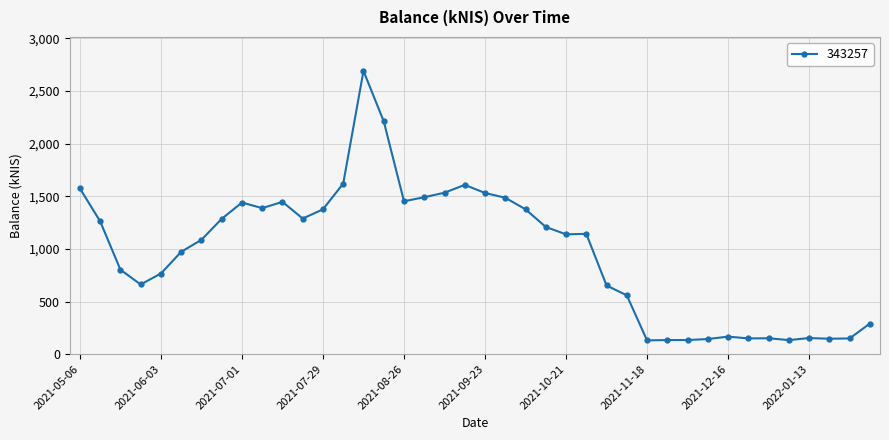

What is the difference between the maximum and minimum values?

2558.7